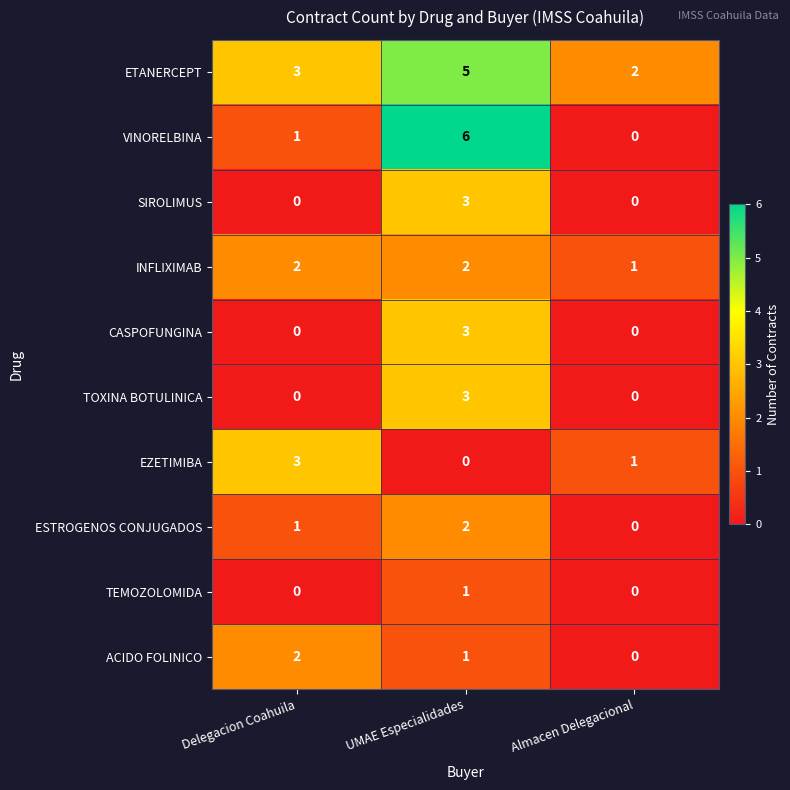

What is the difference between the SIROLIMUS values at Delegacion Coahuila and UMAE Especialidades?

3